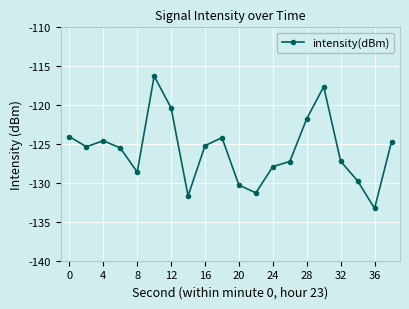

What is the value of the 13th point from the left?

-127.9